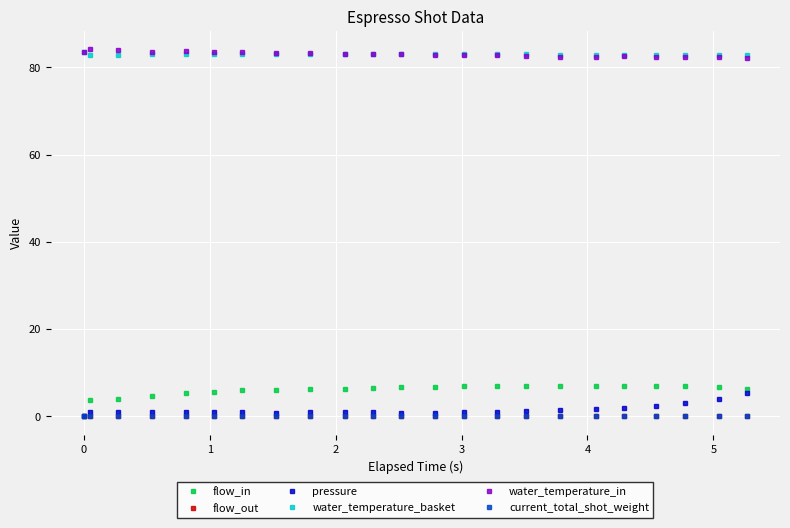

After their last crossing, which series has the higher values: water_temperature_in or water_temperature_basket?

water_temperature_basket